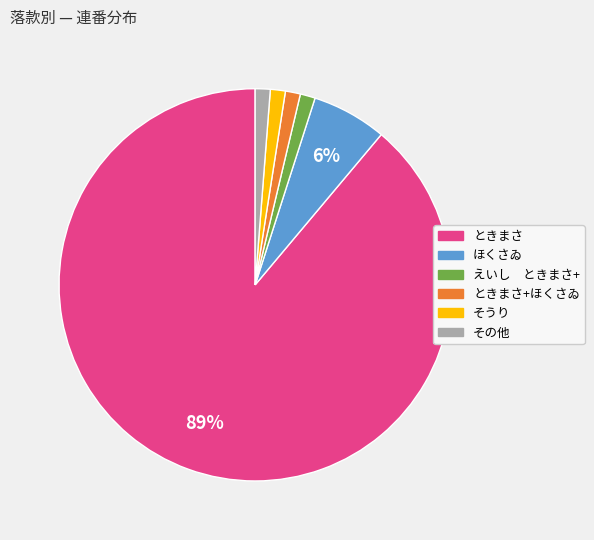

To the nearest percent, what is the average slice percentage?

17%